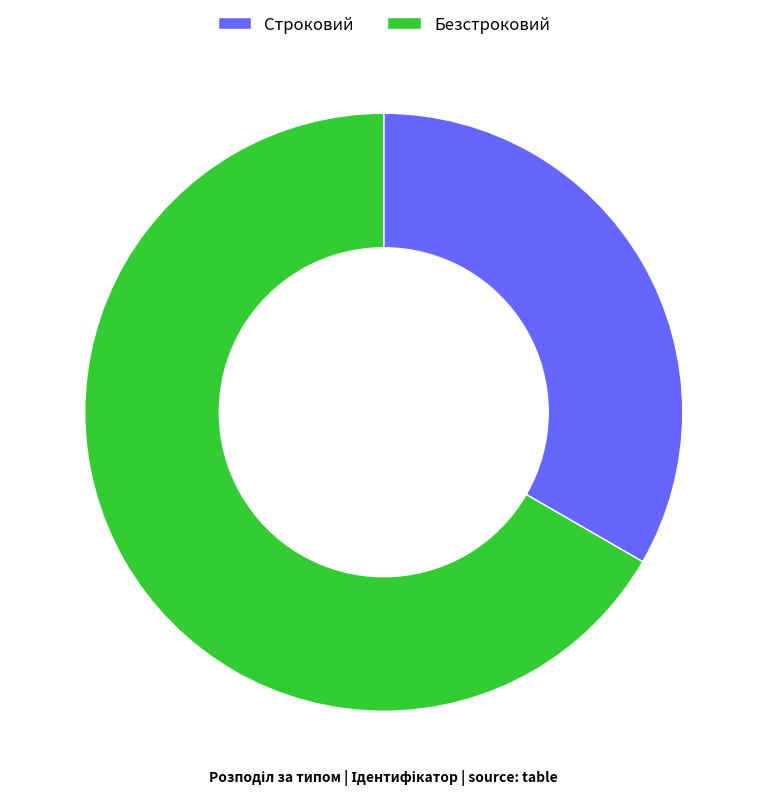

Rank the categories by value from lowest to highest.

Строковий, Безстроковий